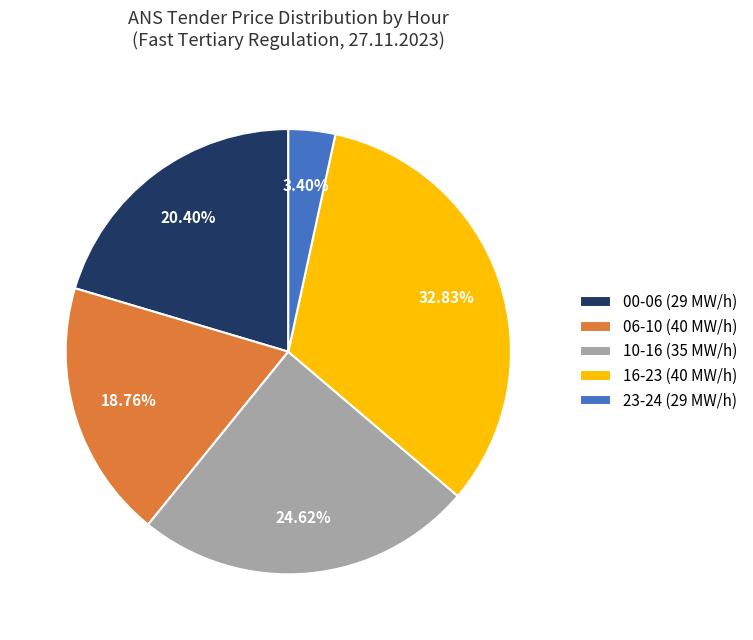

Approximately how many times larger is the value at 00-06 (29 MW/h) compared to 23-24 (29 MW/h)?

6.0